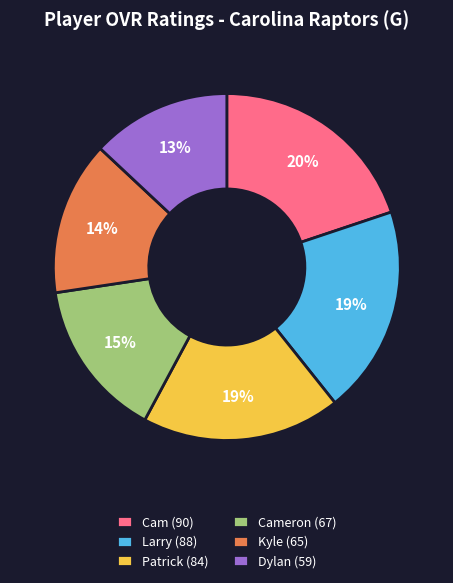

Is there any slice that represents more than half of the pie?

No